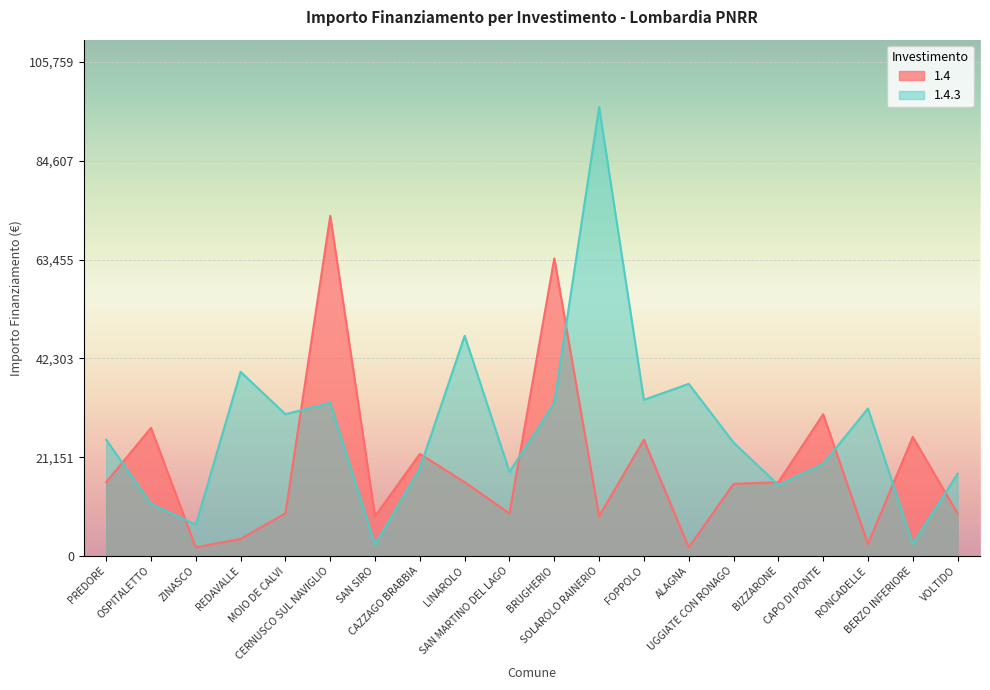

Reading left to right, list all the values displayed in this chart.

1.4: PREDORE=15782	OSPITALETTO=27424	ZINASCO=1821	REDAVALLE=3642	MOIO DE CALVI=9105	CERNUSCO SUL NAVIGLIO=72840	SAN SIRO=8498	CAZZAGO BRABBIA=21852	LINAROLO=15782	SAN MARTINO DEL LAGO=9105	BRUGHERIO=63735	SOLAROLO RAINERIO=8498	FOPPOLO=24887	ALAGNA=1821	UGGIATE CON RONAGO=15426	BIZZARONE=15782	CAPO DI PONTE=30350	RONCADELLE=2571	BERZO INFERIORE=25494	VOLTIDO=9105
1.4.3: PREDORE=24887	OSPITALETTO=11141	ZINASCO=6677	REDAVALLE=39422	MOIO DE CALVI=30350	CERNUSCO SUL NAVIGLIO=32778	SAN SIRO=2428	CAZZAGO BRABBIA=18817	LINAROLO=47135	SAN MARTINO DEL LAGO=17997	BRUGHERIO=32778	SOLAROLO RAINERIO=96145	FOPPOLO=33423	ALAGNA=36851	UGGIATE CON RONAGO=24280	BIZZARONE=15175	CAPO DI PONTE=19711	RONCADELLE=31564	BERZO INFERIORE=2571	VOLTIDO=17603